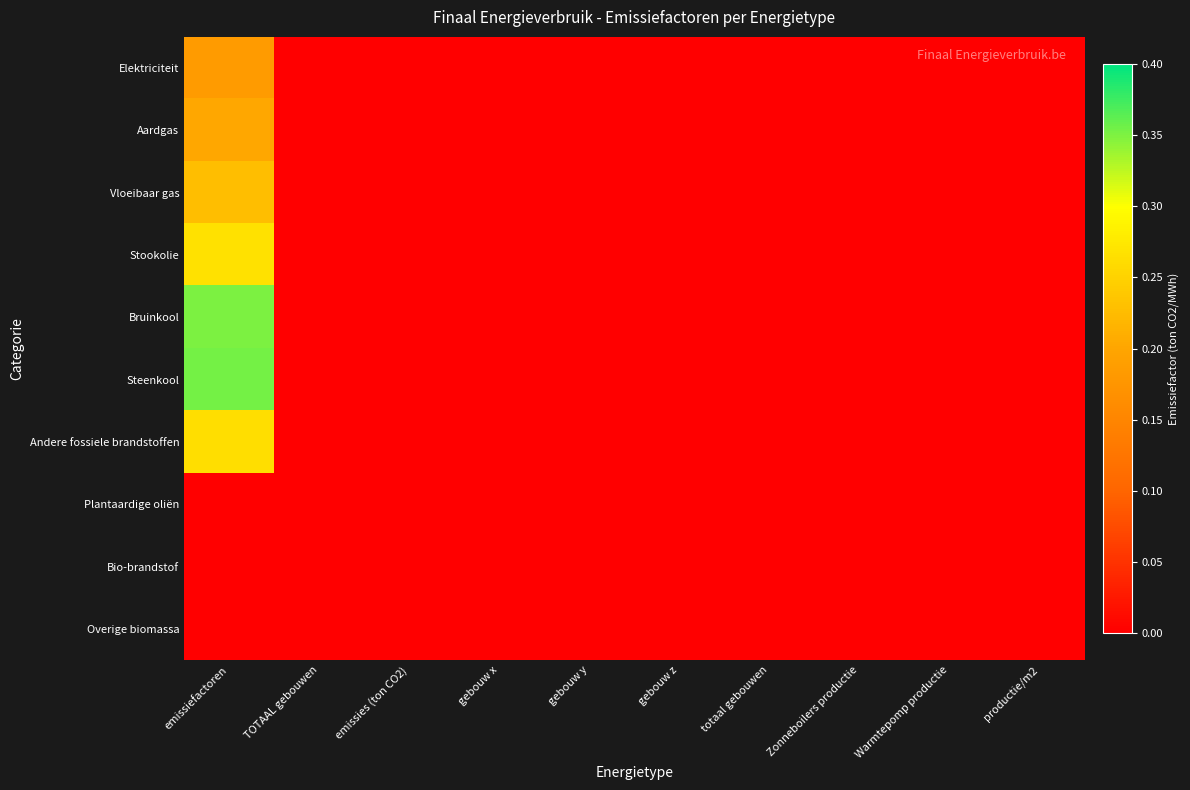

Reading left to right, list all the values displayed in this chart.

Elektriciteit: emissiefactoren=0.2	TOTAAL gebouwen=0.0	emissies (ton CO2)=0.0	gebouw x=0.0	gebouw y=0.0	gebouw z=0.0	totaal gebouwen=0.0	Zonneboilers productie=0.0	Warmtepomp productie=0.0	productie/m2=0.0
Aardgas: emissiefactoren=0.2	TOTAAL gebouwen=0.0	emissies (ton CO2)=0.0	gebouw x=0.0	gebouw y=0.0	gebouw z=0.0	totaal gebouwen=0.0	Zonneboilers productie=0.0	Warmtepomp productie=0.0	productie/m2=0.0
Vloeibaar gas: emissiefactoren=0.2	TOTAAL gebouwen=0.0	emissies (ton CO2)=0.0	gebouw x=0.0	gebouw y=0.0	gebouw z=0.0	totaal gebouwen=0.0	Zonneboilers productie=0.0	Warmtepomp productie=0.0	productie/m2=0.0
Stookolie: emissiefactoren=0.3	TOTAAL gebouwen=0.0	emissies (ton CO2)=0.0	gebouw x=0.0	gebouw y=0.0	gebouw z=0.0	totaal gebouwen=0.0	Zonneboilers productie=0.0	Warmtepomp productie=0.0	productie/m2=0.0
Bruinkool: emissiefactoren=0.4	TOTAAL gebouwen=0.0	emissies (ton CO2)=0.0	gebouw x=0.0	gebouw y=0.0	gebouw z=0.0	totaal gebouwen=0.0	Zonneboilers productie=0.0	Warmtepomp productie=0.0	productie/m2=0.0
Steenkool: emissiefactoren=0.4	TOTAAL gebouwen=0.0	emissies (ton CO2)=0.0	gebouw x=0.0	gebouw y=0.0	gebouw z=0.0	totaal gebouwen=0.0	Zonneboilers productie=0.0	Warmtepomp productie=0.0	productie/m2=0.0
Andere fossiele brandstoffen: emissiefactoren=0.3	TOTAAL gebouwen=0.0	emissies (ton CO2)=0.0	gebouw x=0.0	gebouw y=0.0	gebouw z=0.0	totaal gebouwen=0.0	Zonneboilers productie=0.0	Warmtepomp productie=0.0	productie/m2=0.0
Plantaardige oliën: emissiefactoren=0.0	TOTAAL gebouwen=0.0	emissies (ton CO2)=0.0	gebouw x=0.0	gebouw y=0.0	gebouw z=0.0	totaal gebouwen=0.0	Zonneboilers productie=0.0	Warmtepomp productie=0.0	productie/m2=0.0
Bio-brandstof: emissiefactoren=0.0	TOTAAL gebouwen=0.0	emissies (ton CO2)=0.0	gebouw x=0.0	gebouw y=0.0	gebouw z=0.0	totaal gebouwen=0.0	Zonneboilers productie=0.0	Warmtepomp productie=0.0	productie/m2=0.0
Overige biomassa: emissiefactoren=0.0	TOTAAL gebouwen=0.0	emissies (ton CO2)=0.0	gebouw x=0.0	gebouw y=0.0	gebouw z=0.0	totaal gebouwen=0.0	Zonneboilers productie=0.0	Warmtepomp productie=0.0	productie/m2=0.0